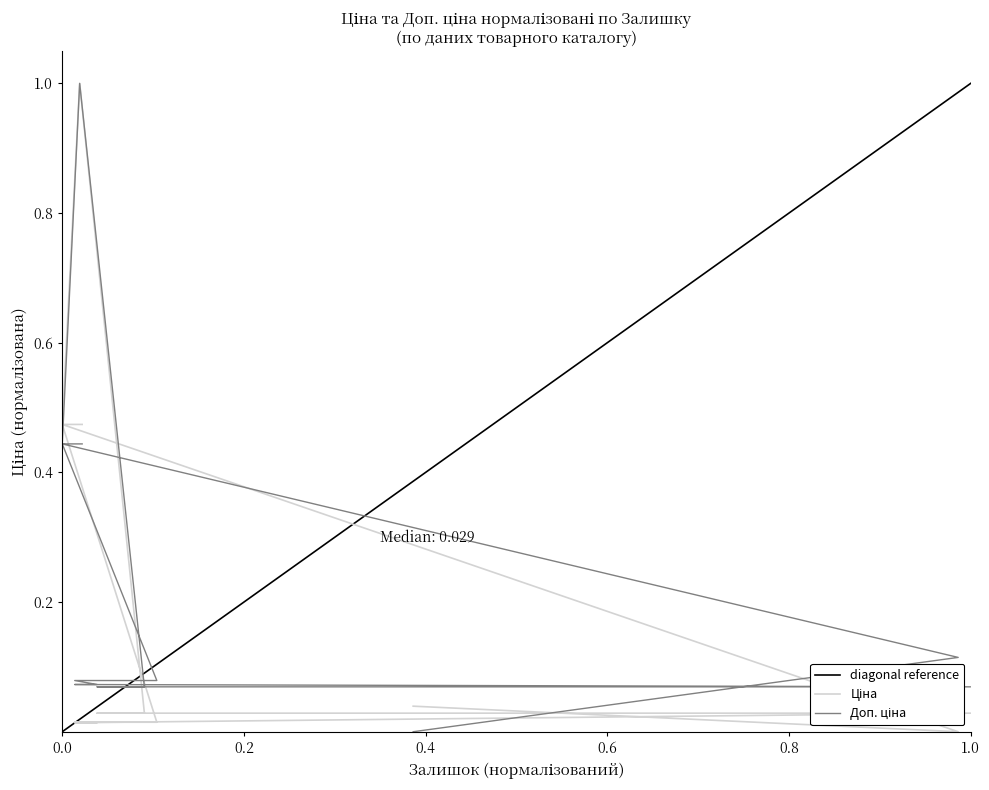

Count the number of categories in the chart.

15